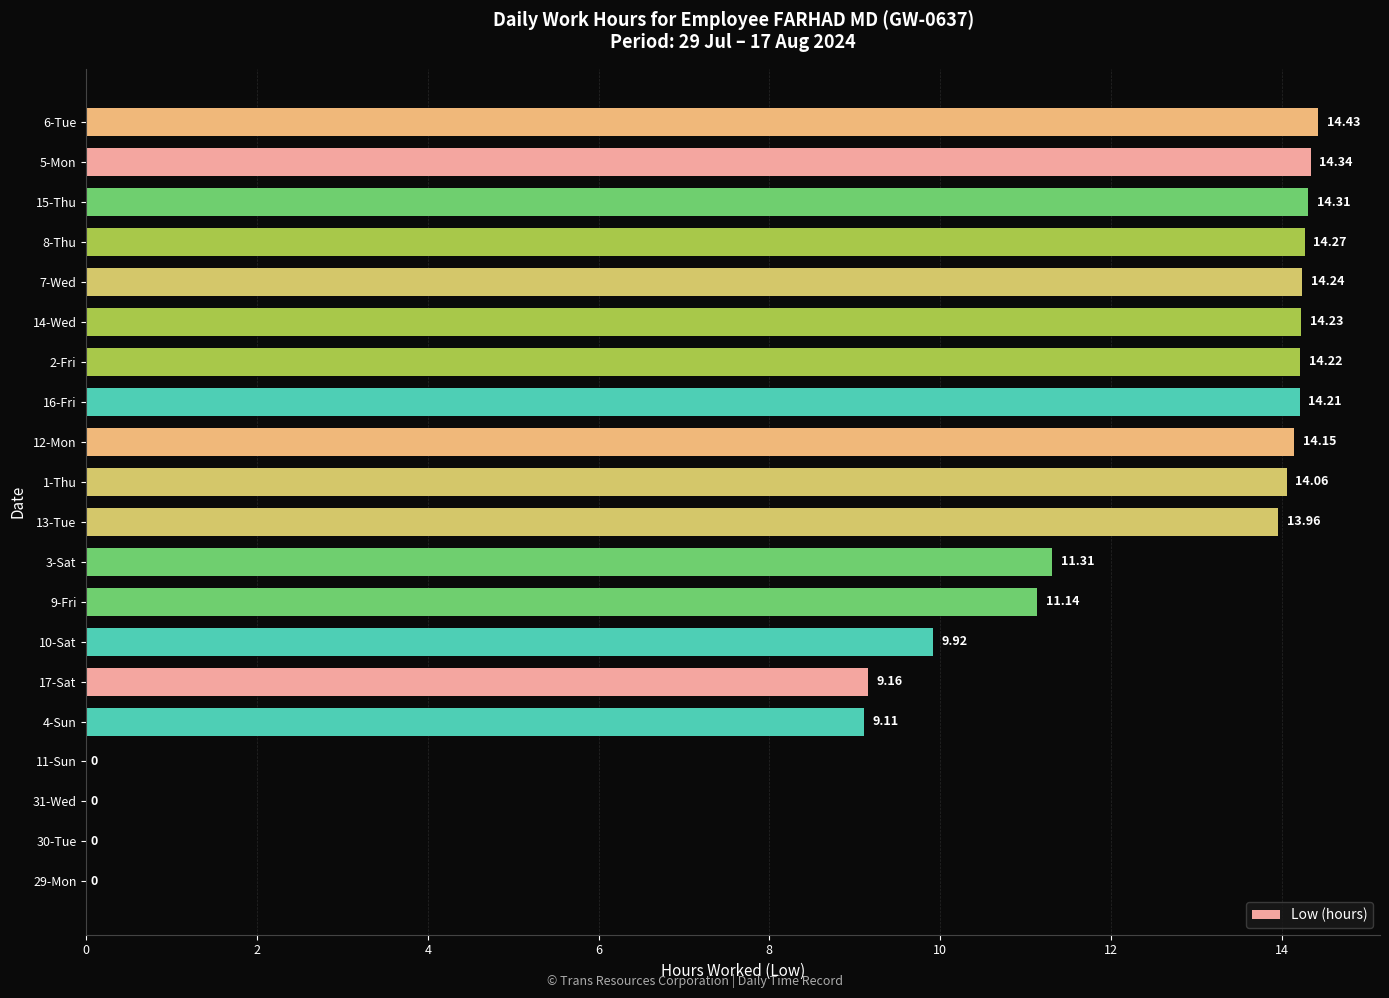

What is the sum of all values?

207.1